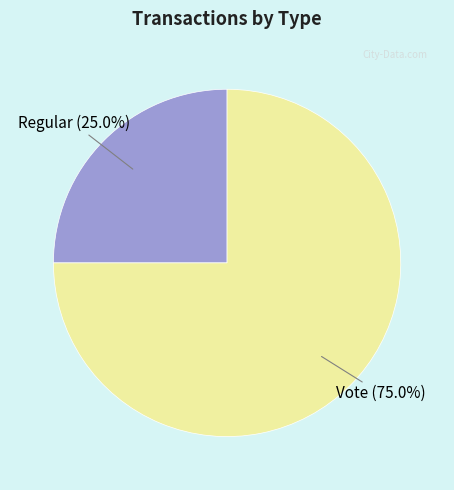

Which slice is the largest?

Vote